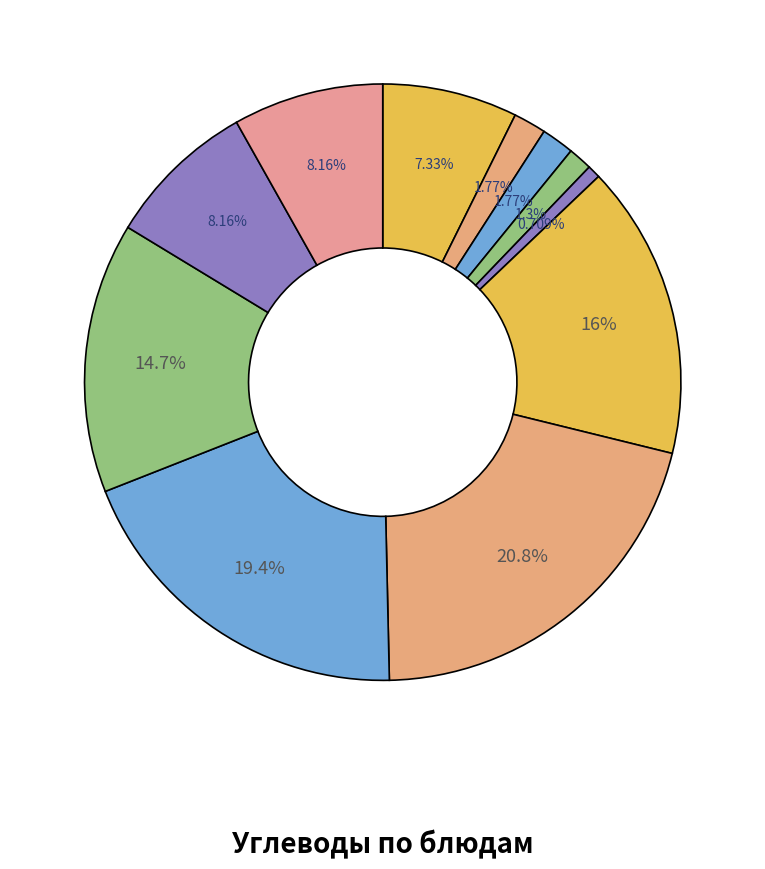

How many slices are in this pie chart?

11